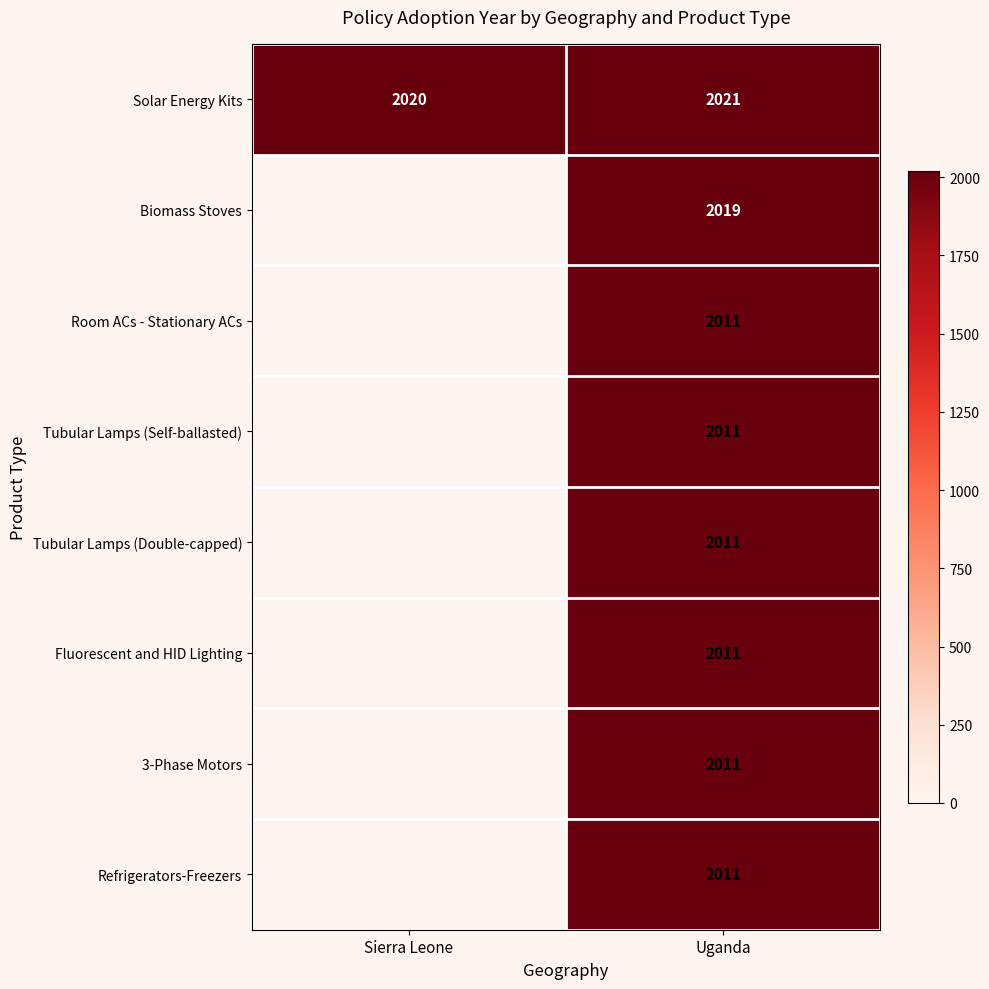

At which category is the sum across all series the highest?

Uganda